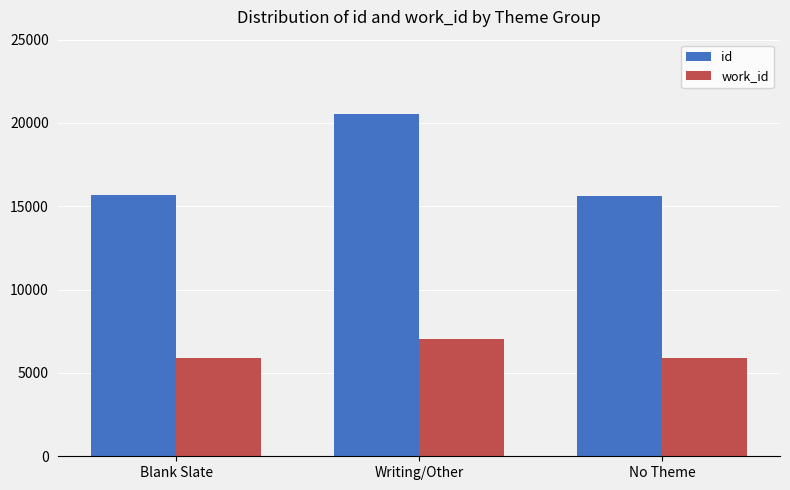

How many bars are there in total?

6